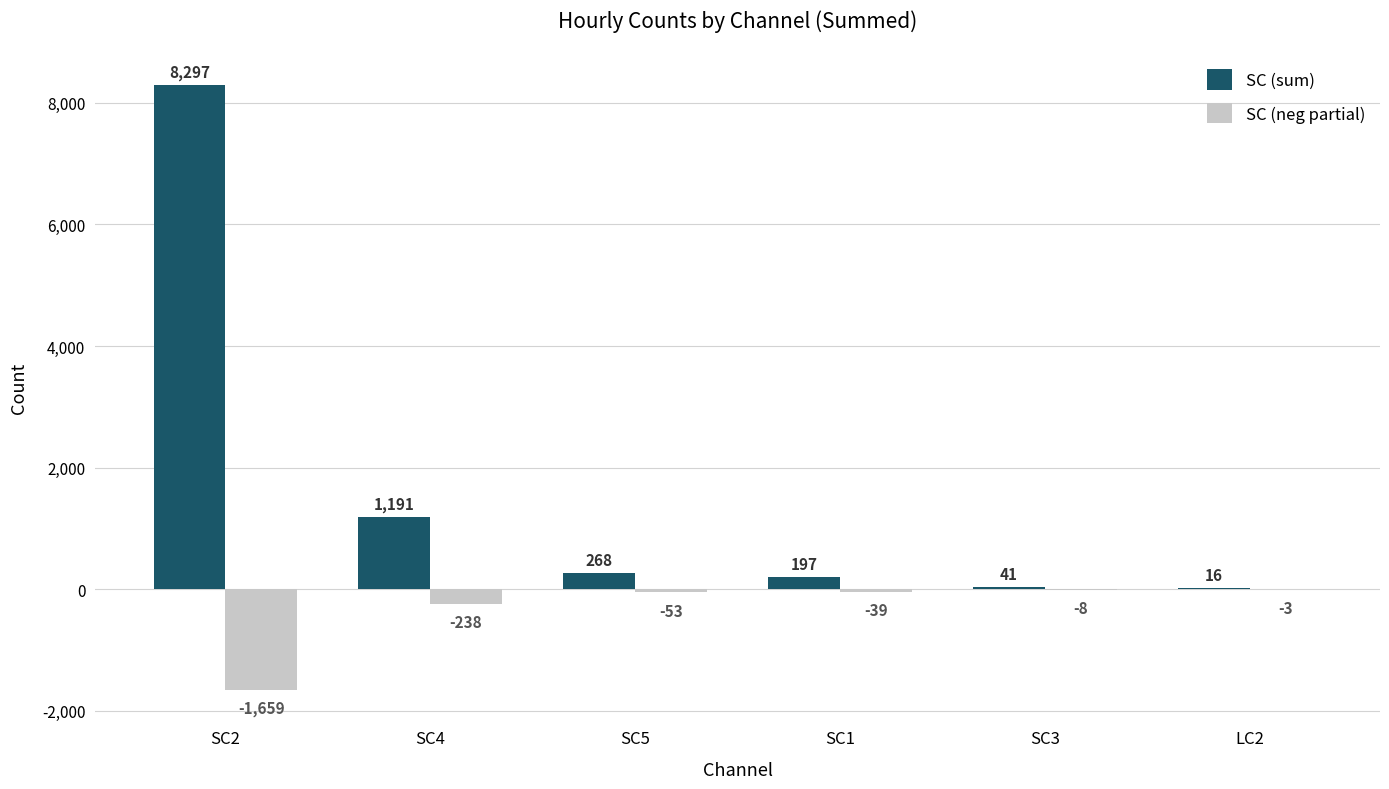

At which label does SC (sum) reach its peak?

SC2